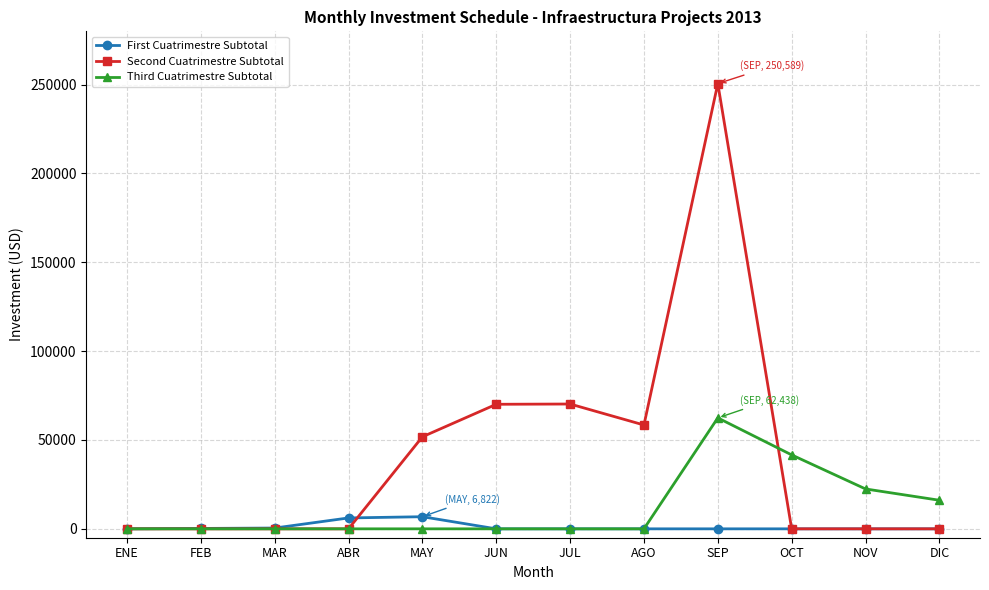

What is the average value of the Second Cuatrimestre Subtotal series?

41764.8